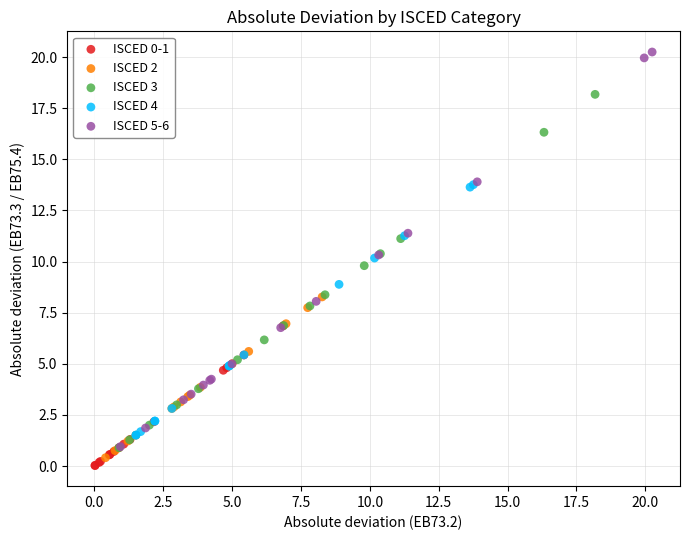

Which series reaches the maximum Y coordinate?

ISCED 5-6